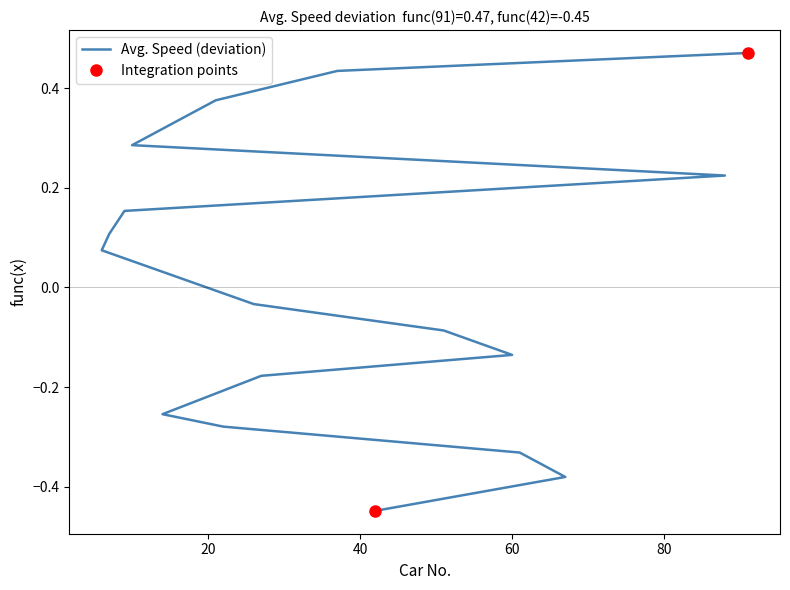

How many series are shown in this chart?

1